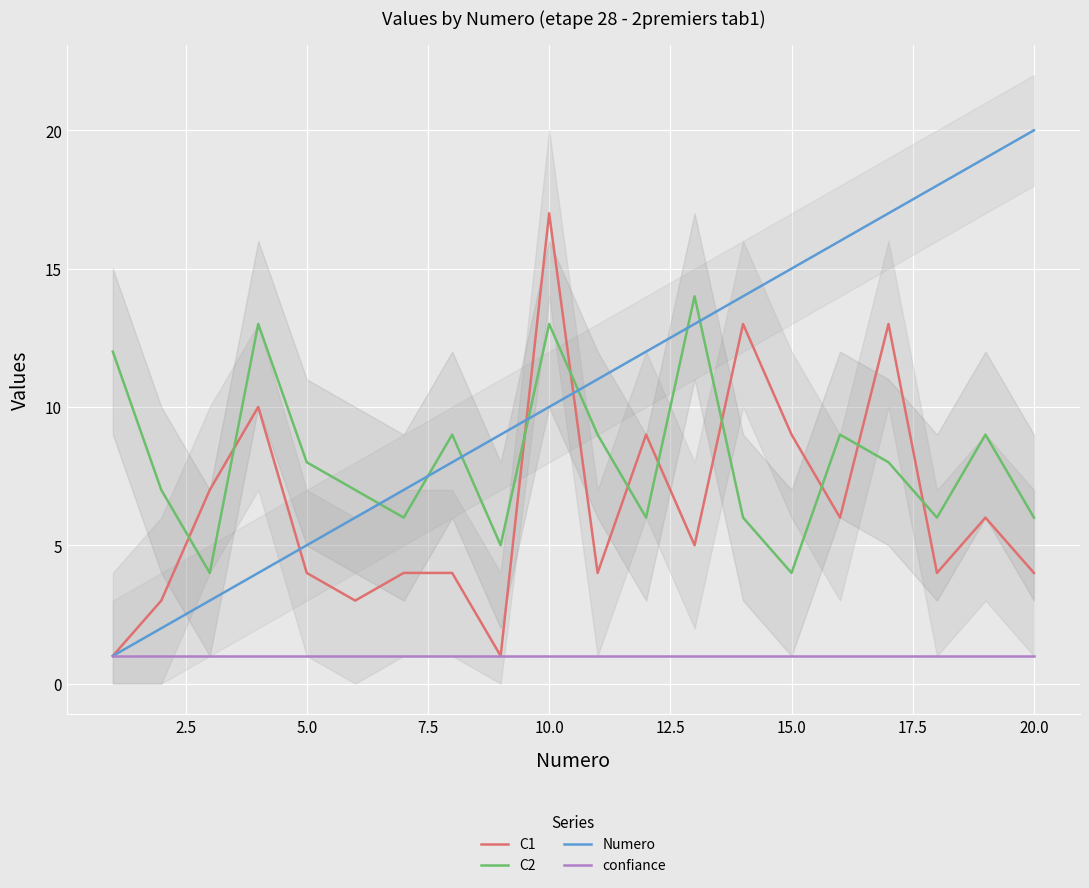

True or false: C2 and C1 intersect in this chart.

True